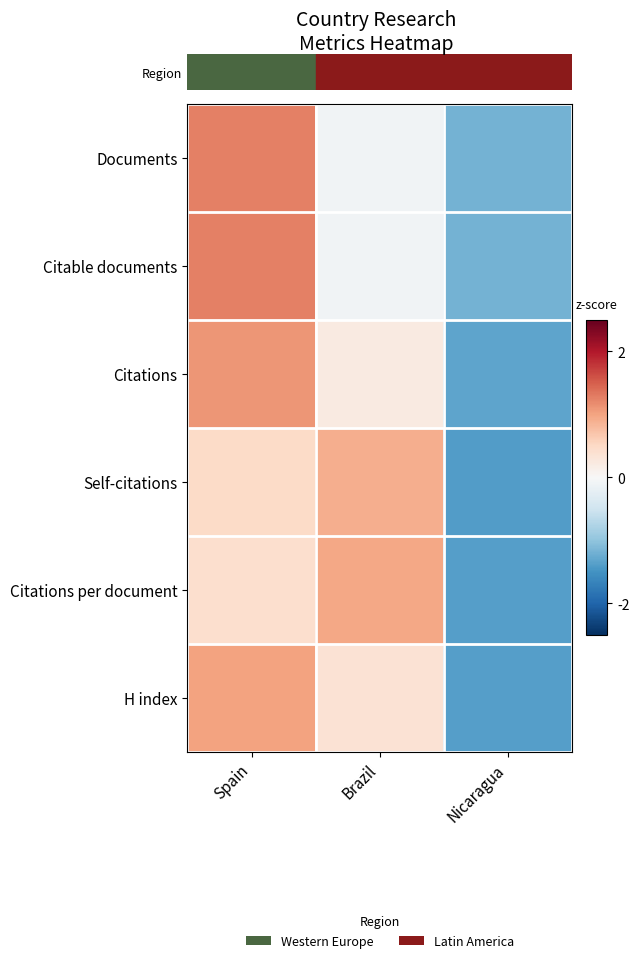

Which label corresponds to the smallest value in the chart?

Nicaragua